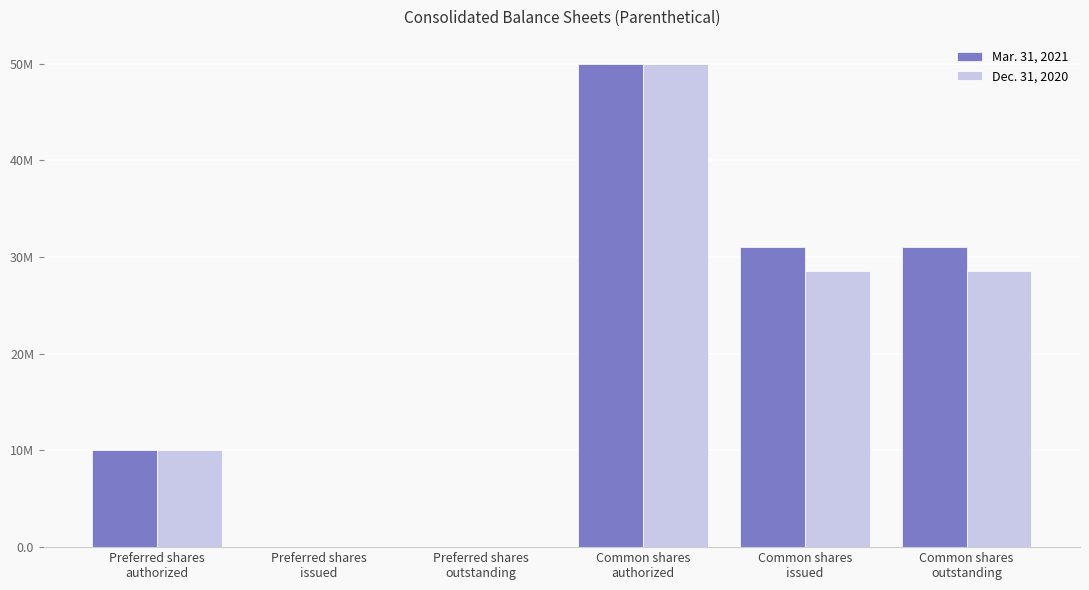

Are the bars horizontal?

No